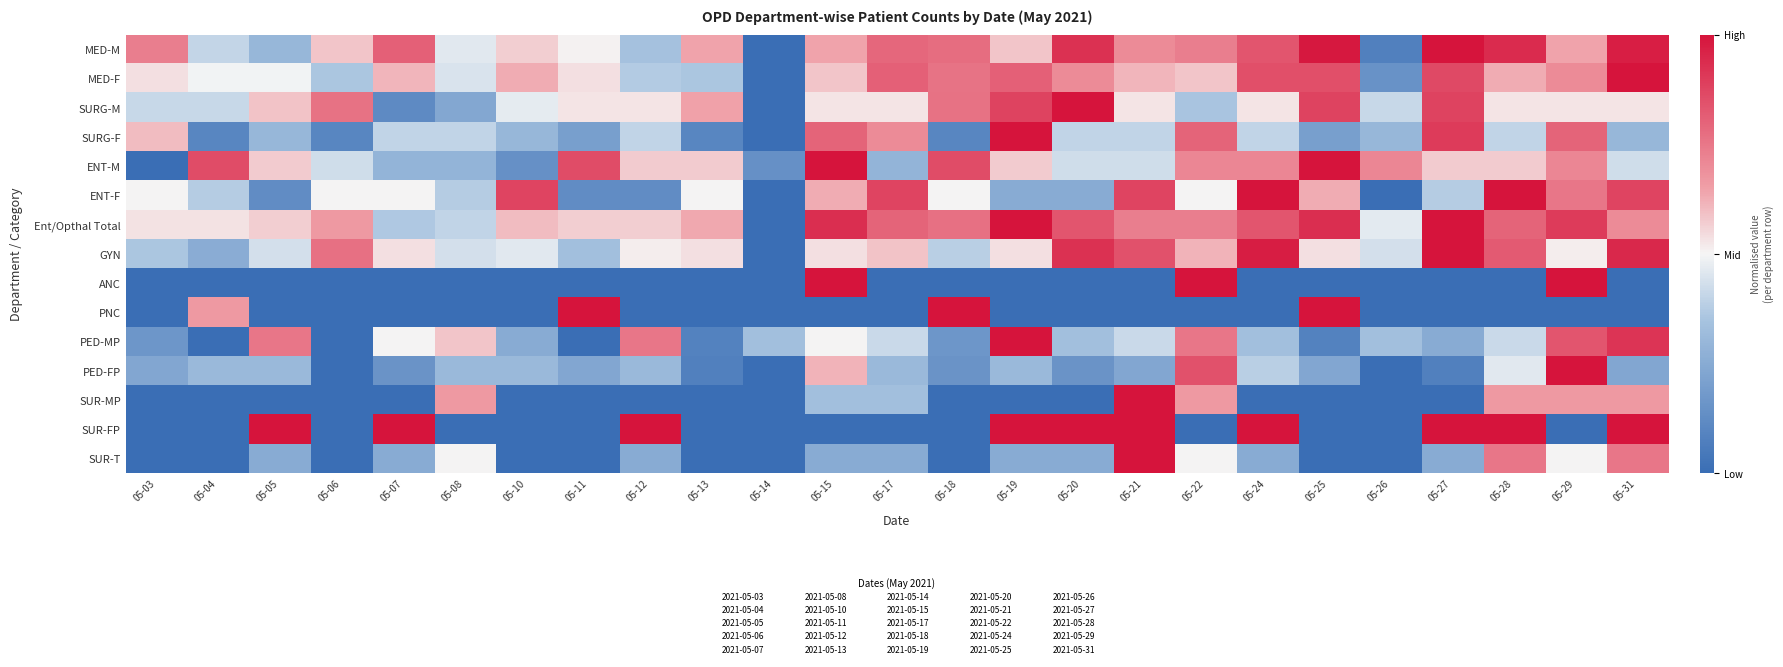

What is the greatest value displayed?

1.0